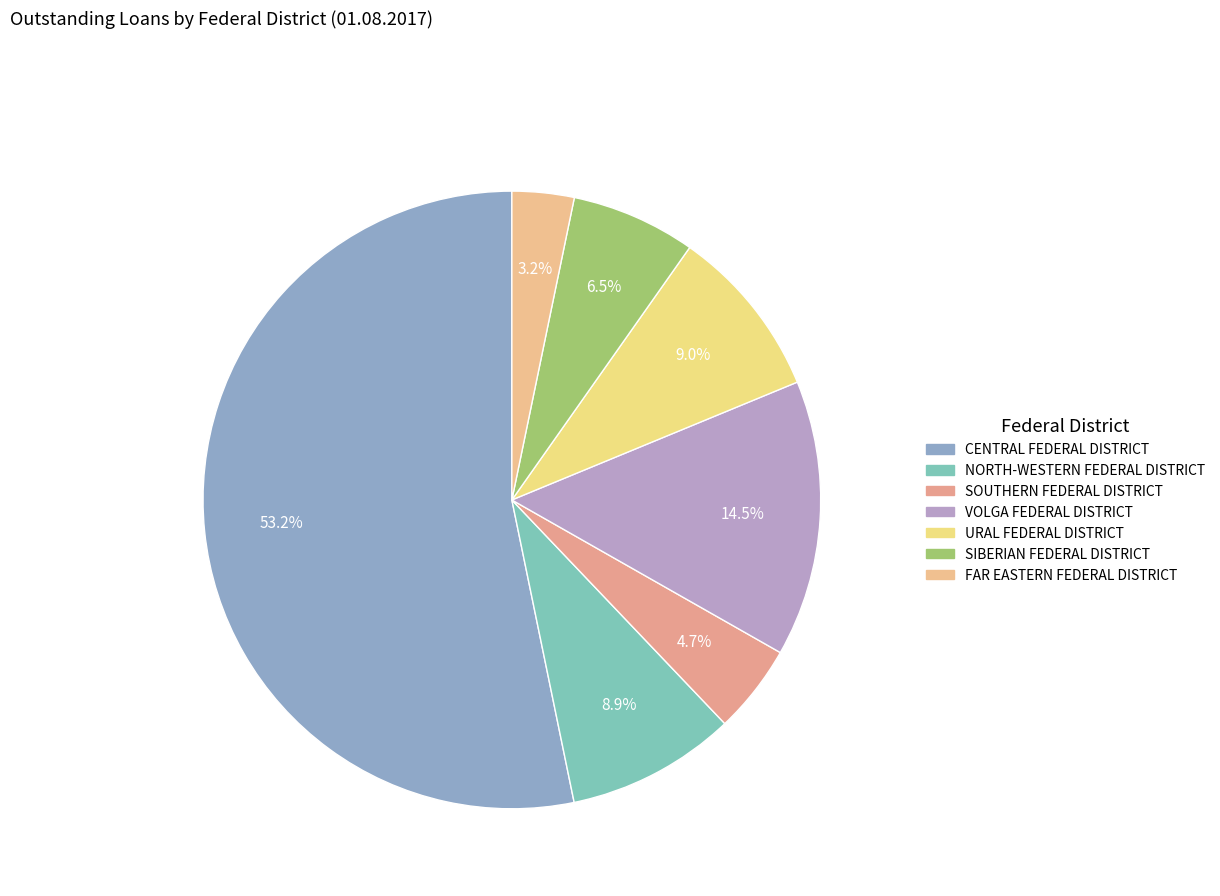

What is the majority slice?

CENTRAL FEDERAL DISTRICT